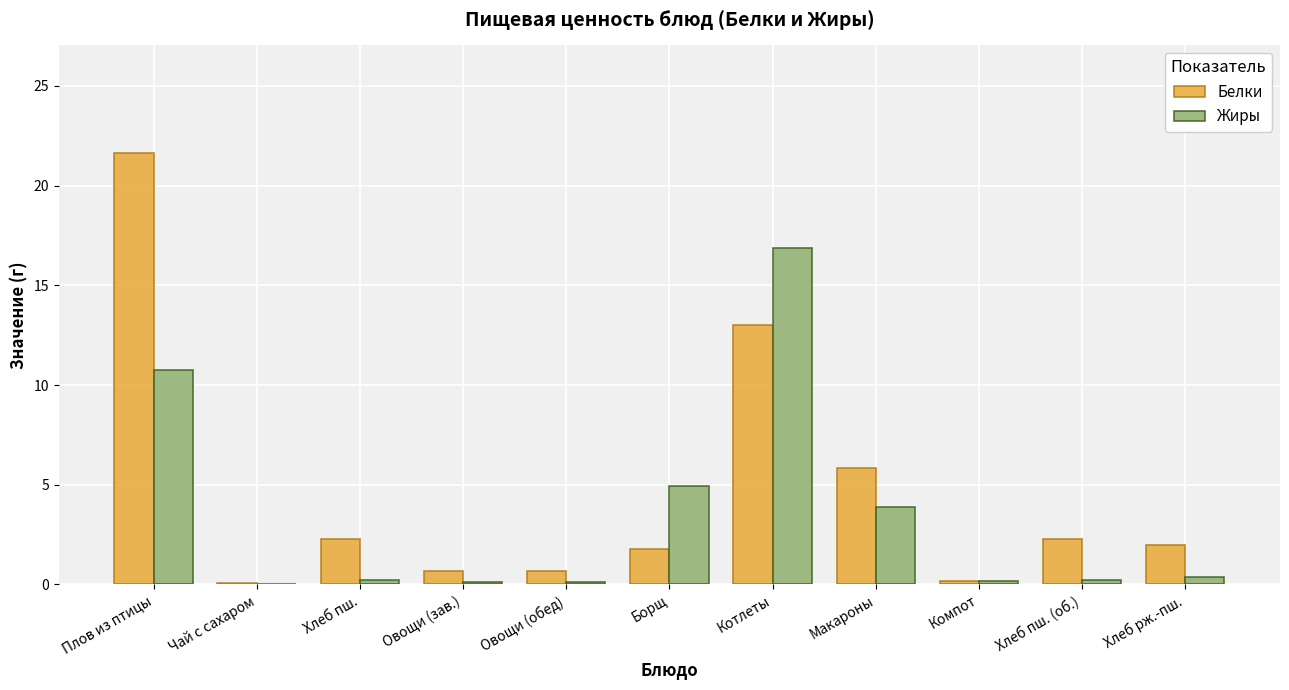

Is the value of Белки at Макароны greater than the value of Жиры at Плов из птицы?

No